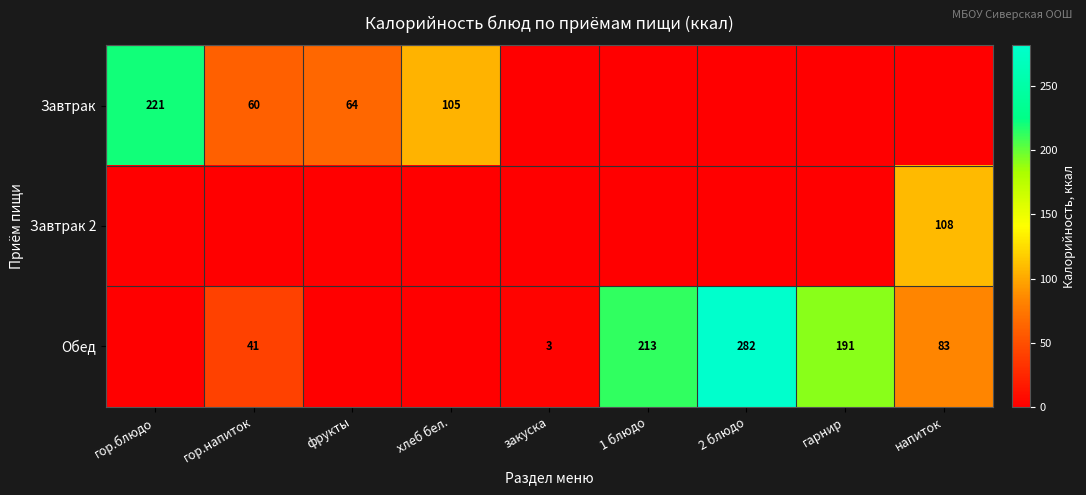

The Обед series shows 50 at напиток. True or false?

False